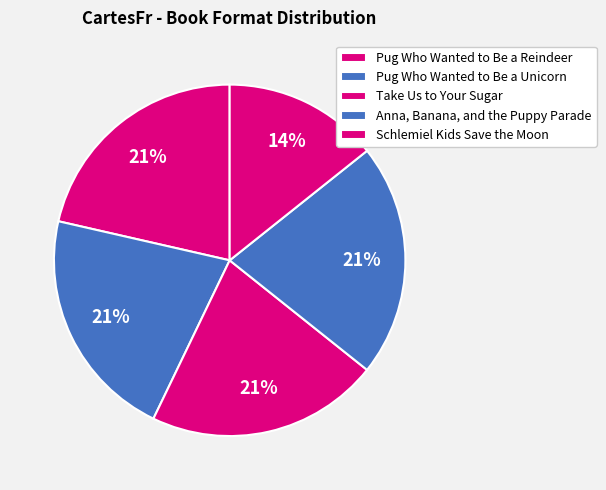

What is the total percentage of Schlemiel Kids Save the Moon and Anna, Banana, and the Puppy Parade?

35.7%